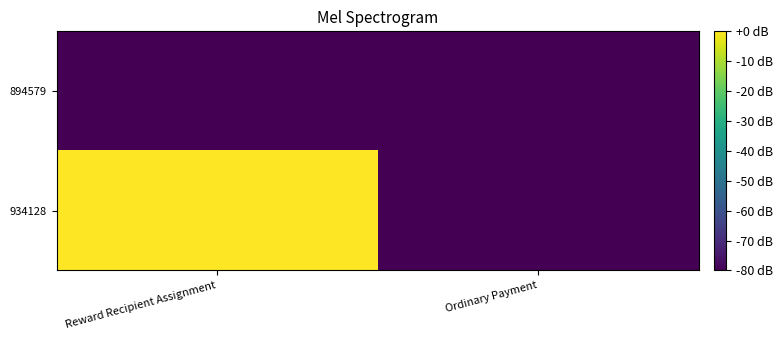

List the series in order of their peak value, lowest first.

894579, 934128